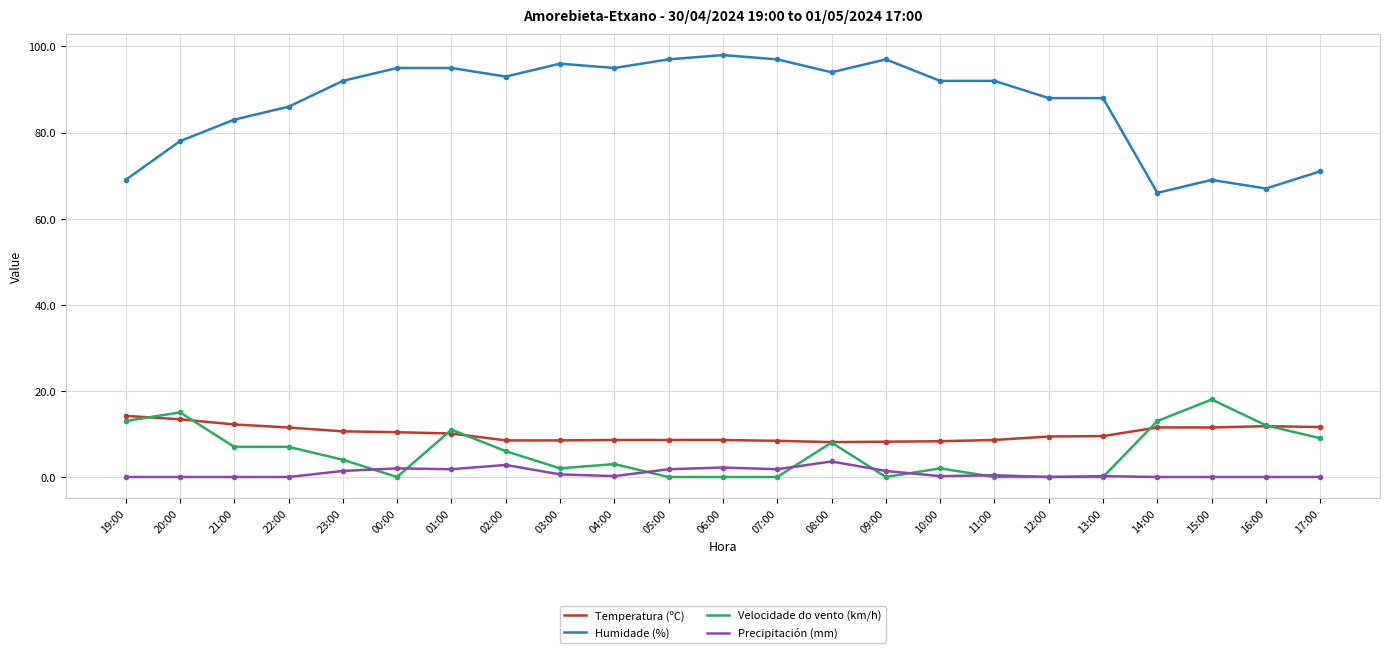

What is the maximum value for Precipitación (mm)?

3.6